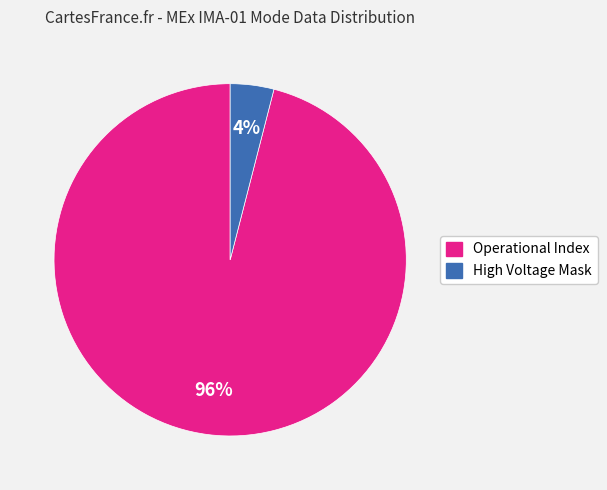

To the nearest percent, what is the average slice percentage?

50%